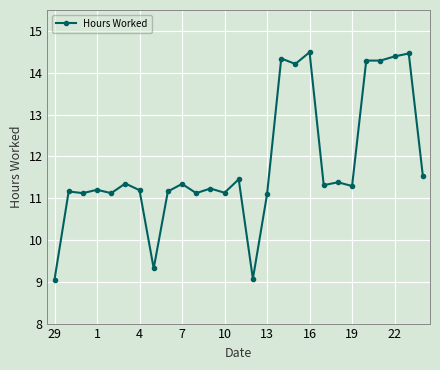

What is the difference between the second highest and second lowest values?

5.4